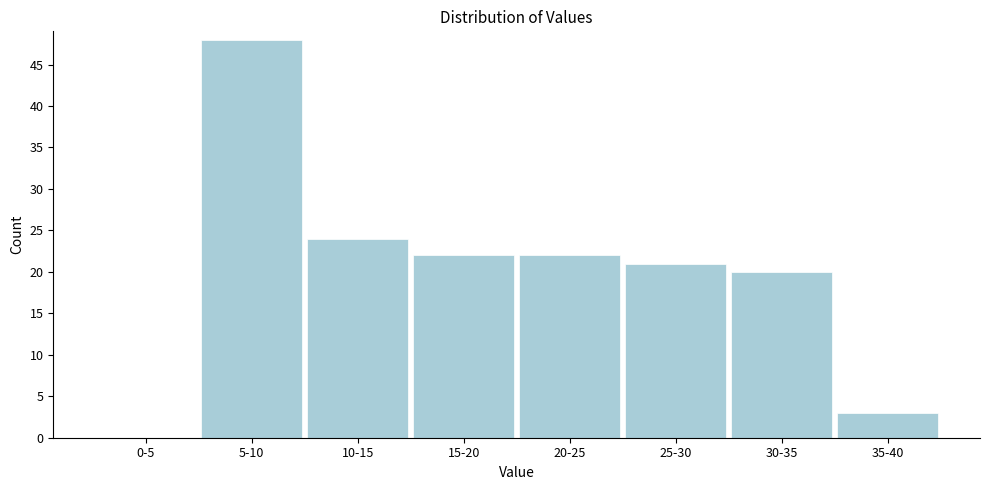

Reading left to right, what are all the values shown in this chart?

0-5=0	5-10=48	10-15=24	15-20=22	20-25=22	25-30=21	30-35=20	35-40=3